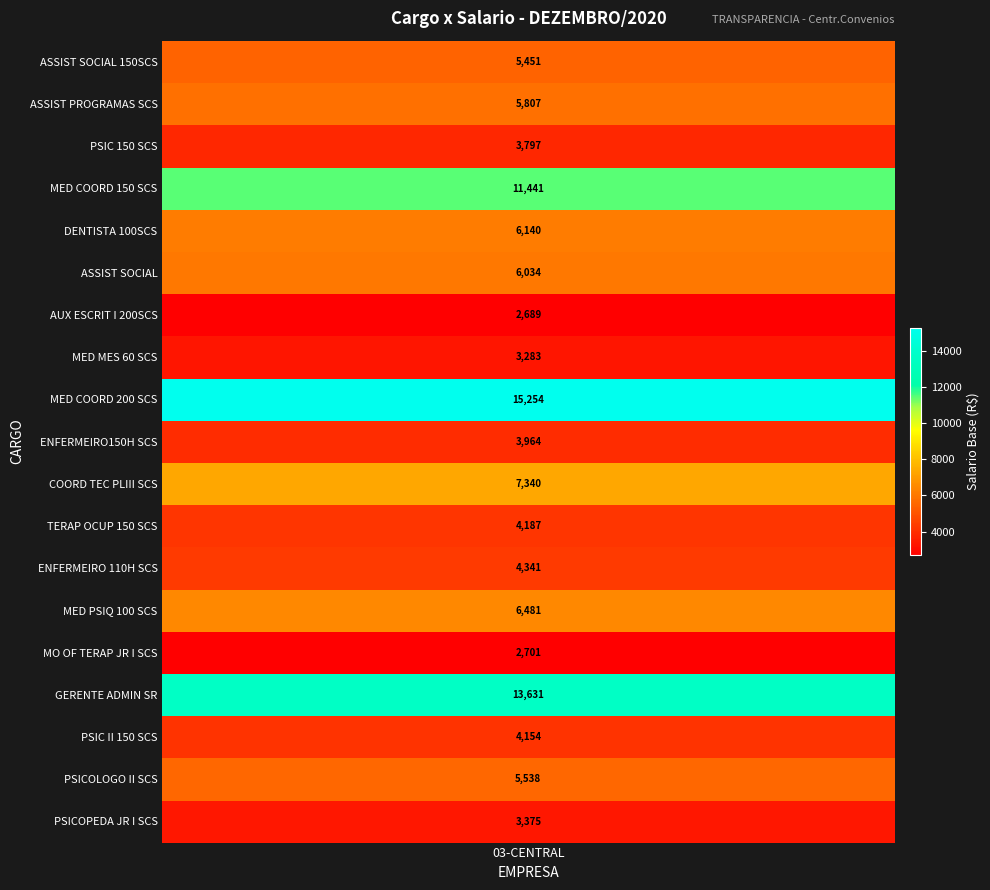

How many data points are less than 5450?

9